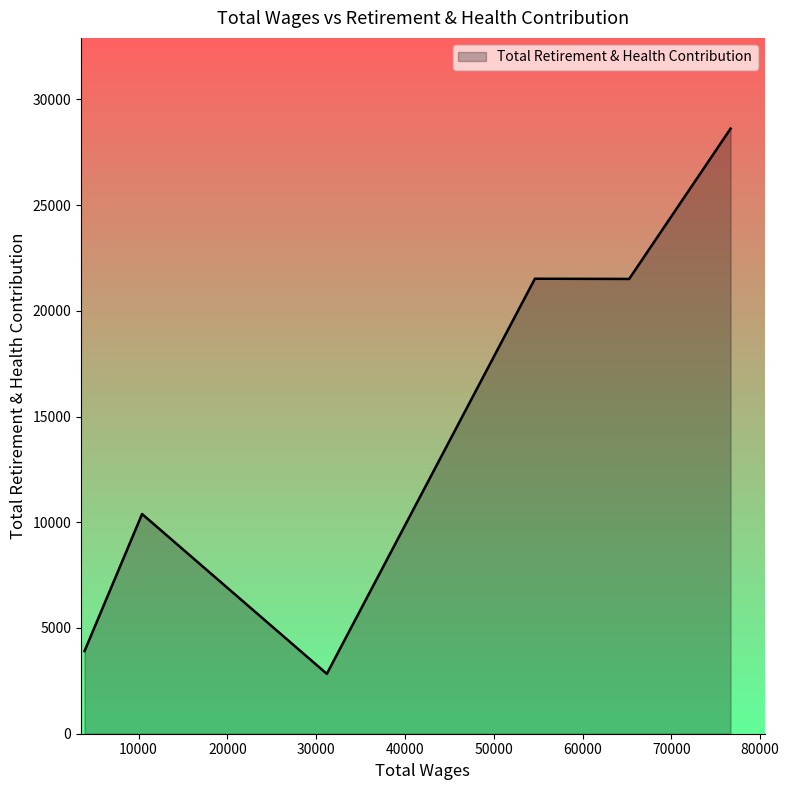

What is the minimum value shown in the chart?

2833